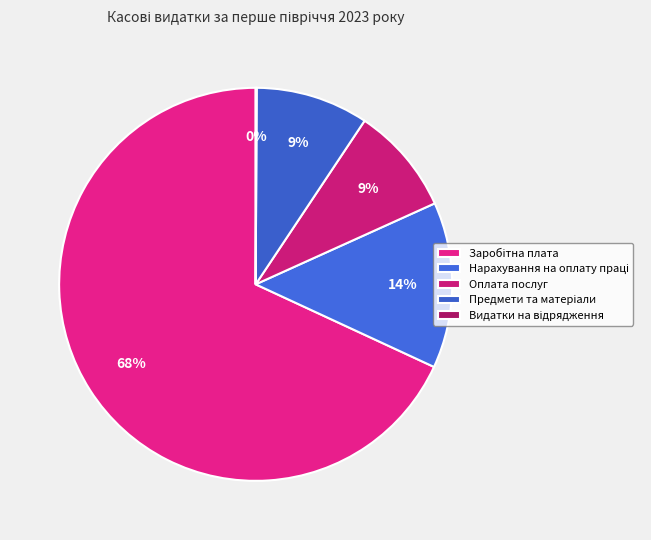

To the nearest percent, what portion does Оплата послуг represent?

9%